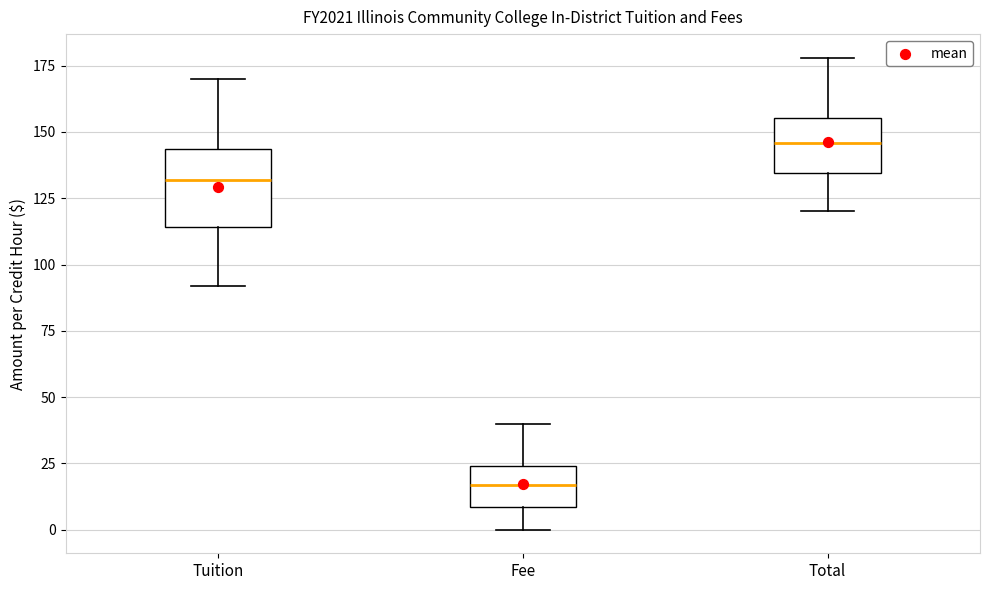

Reading left to right, transcribe this box plot: for each box, give where its median line is, the range the box spans, and where its two whiskers end, as read against the y-axis. The values are not printed on the chart, so give them approximately, as read against the axis.

Tuition: median 130, box 115 to 145, whiskers 90 to 170
Fee: median 15, box 10 to 25, whiskers 0 to 40
Total: median 145, box 135 to 155, whiskers 120 to 180